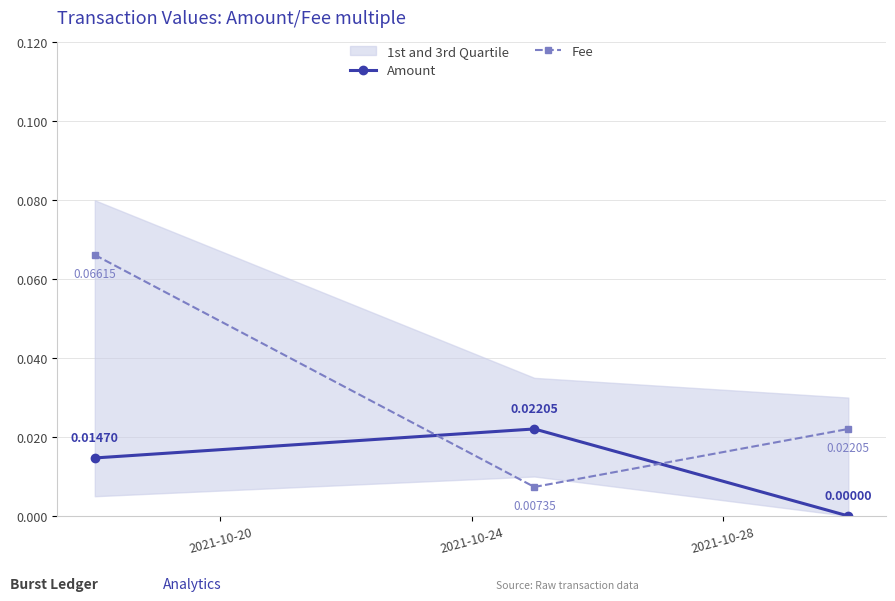

Between 2021-10-24 and 2021-10-20, which is larger?

2021-10-24